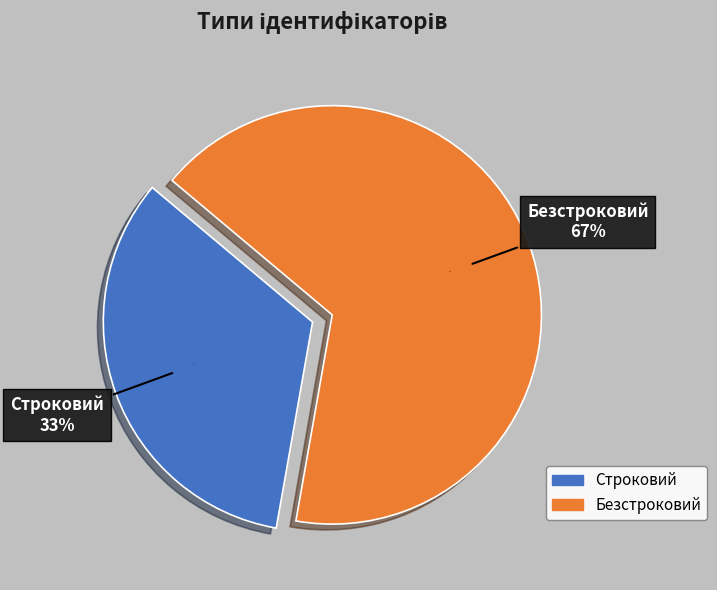

How much of the chart is everything except Безстроковий?

33.3%